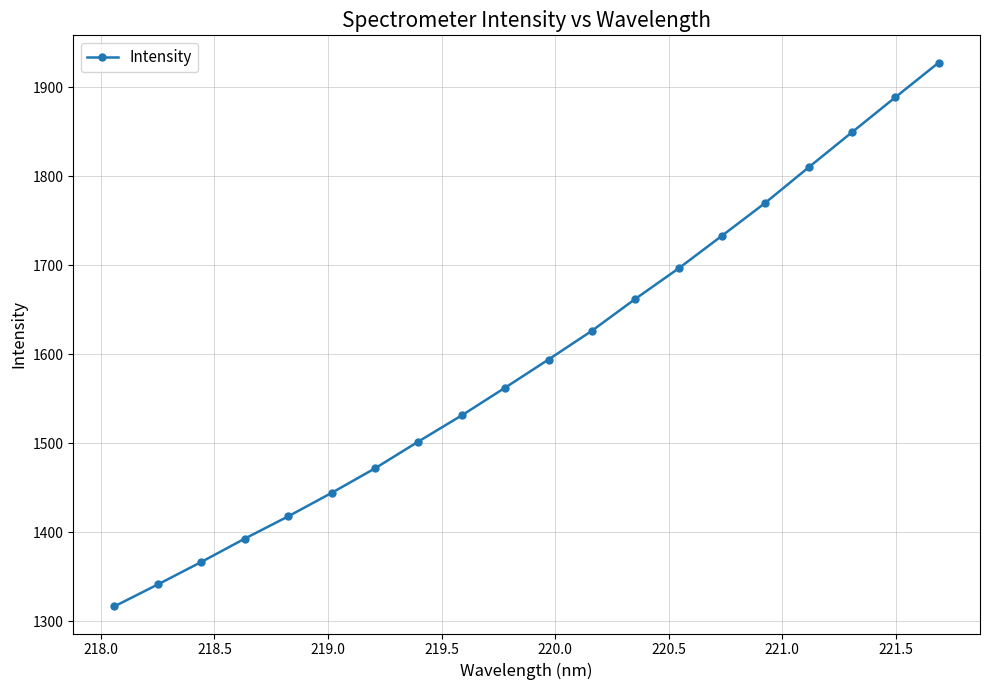

What is the maximum value shown in the chart?

1927.5